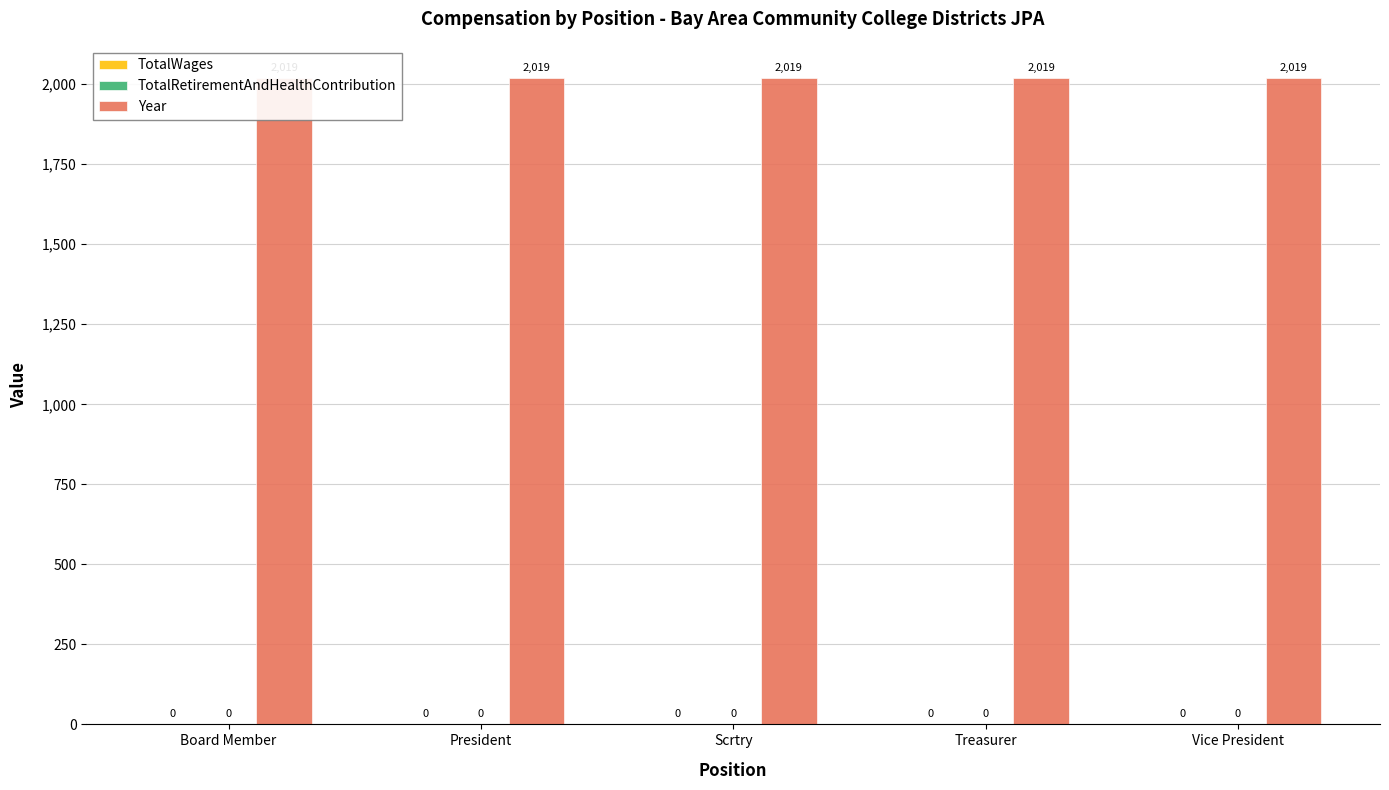

Count the number of data series in this chart.

3